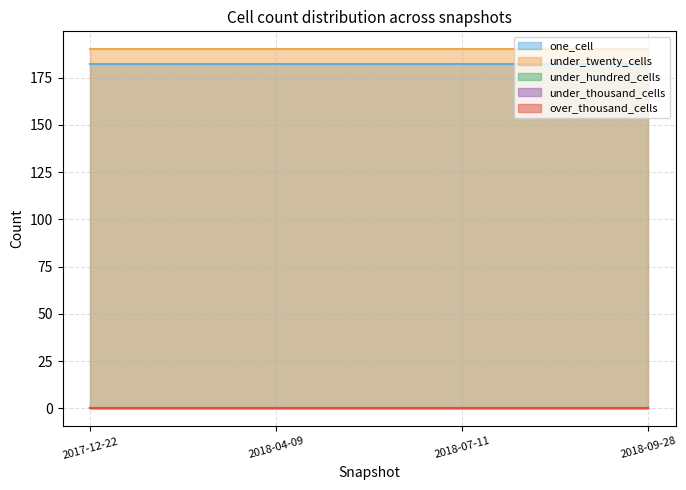

Rank the series by their maximum value, from lowest to highest.

under_hundred_cells, under_thousand_cells, over_thousand_cells, one_cell, under_twenty_cells